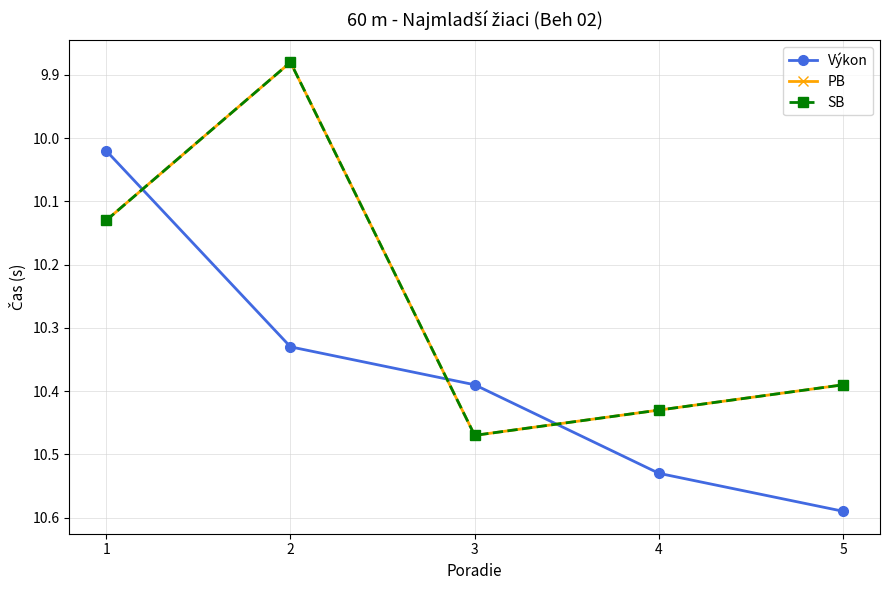

Rank the series at 2 from highest to lowest value.

Výkon, PB, SB